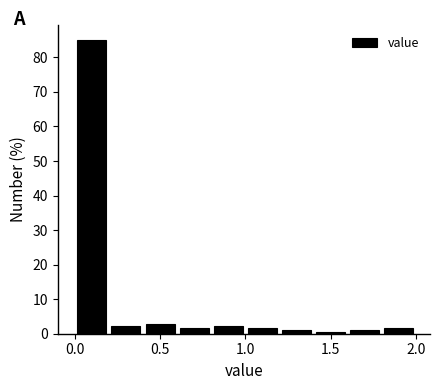

What is the height of the bar covering 0.2 to 0.4 on the x-axis? The values are not printed on the chart, so give them approximately, as read against the axis.

2